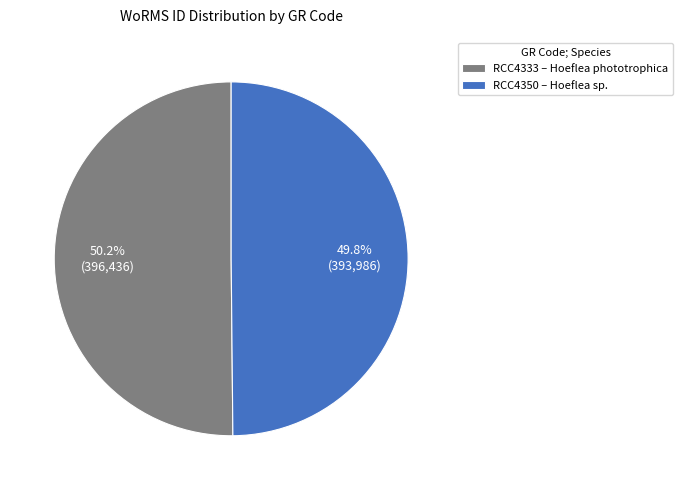

Combined, what portion of the pie is RCC4333 and RCC4350?

100.0%